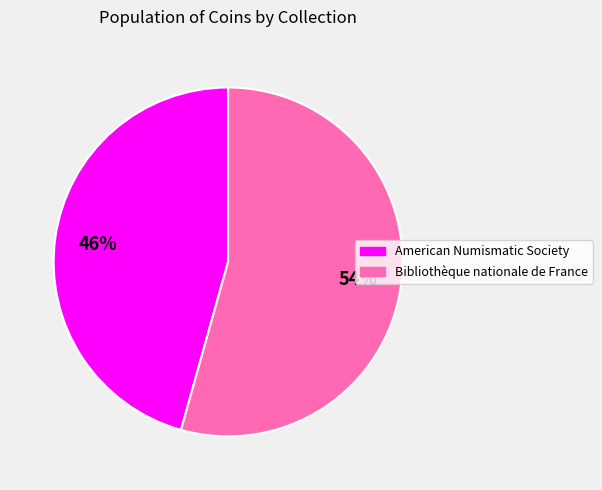

Count the number of slices in the pie.

2